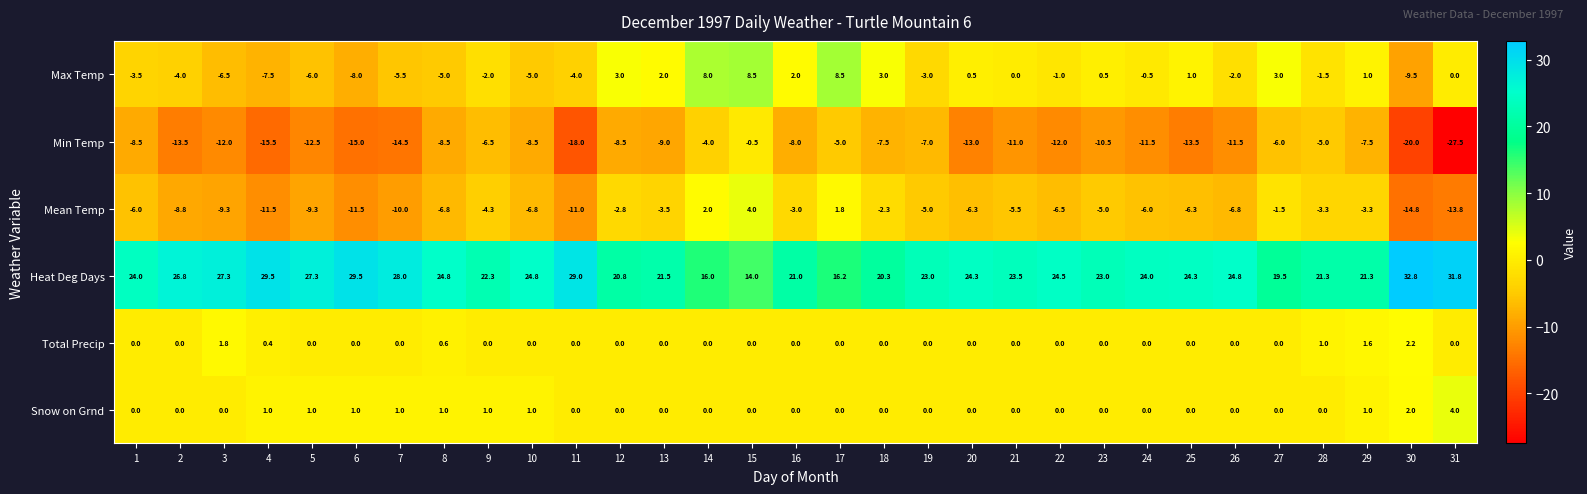

How many Snow on Grnd values are between 0 and 1?

29